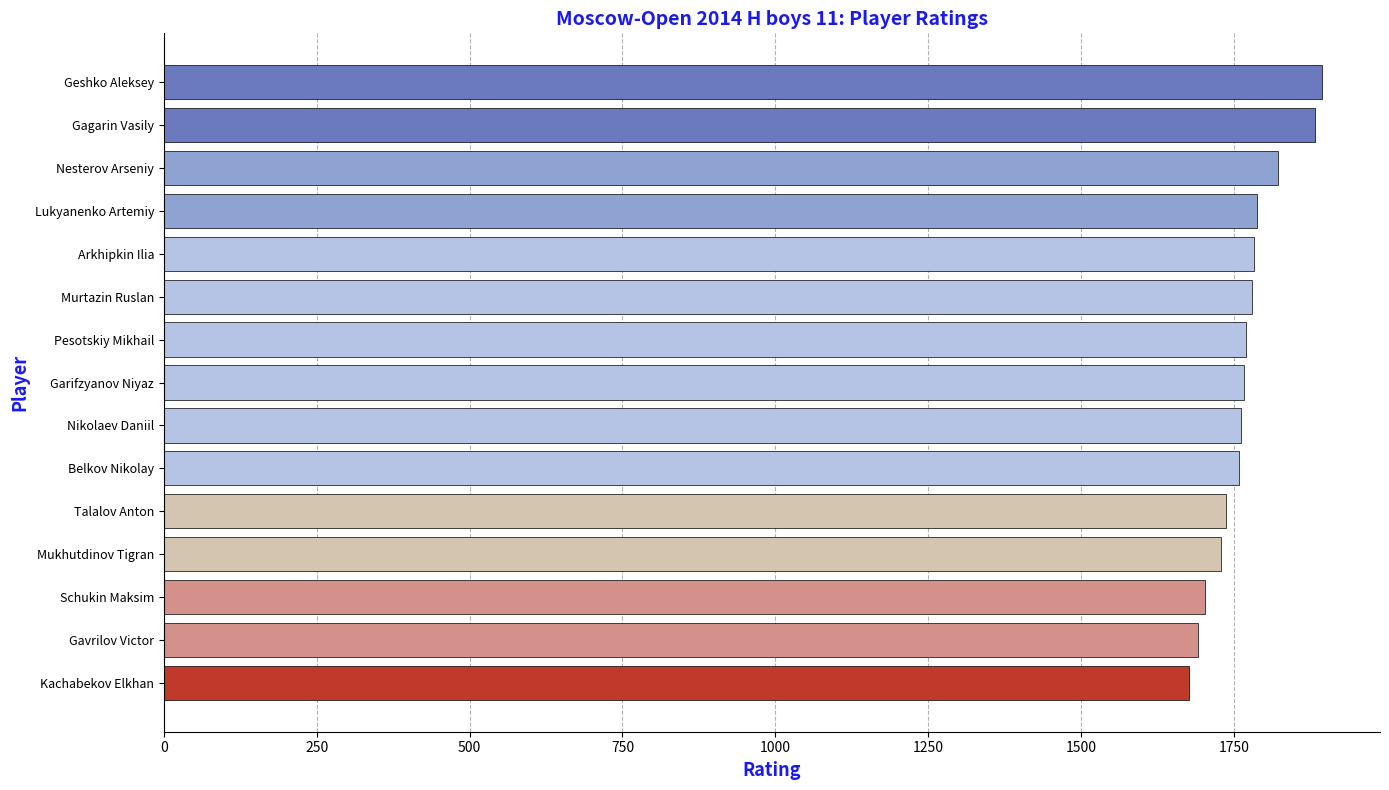

How many data points are less than 1766?

7